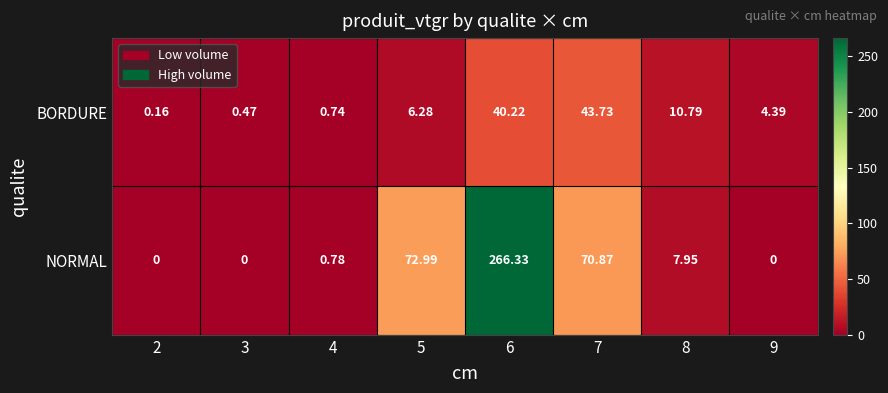

Which series has the largest total across all categories?

NORMAL